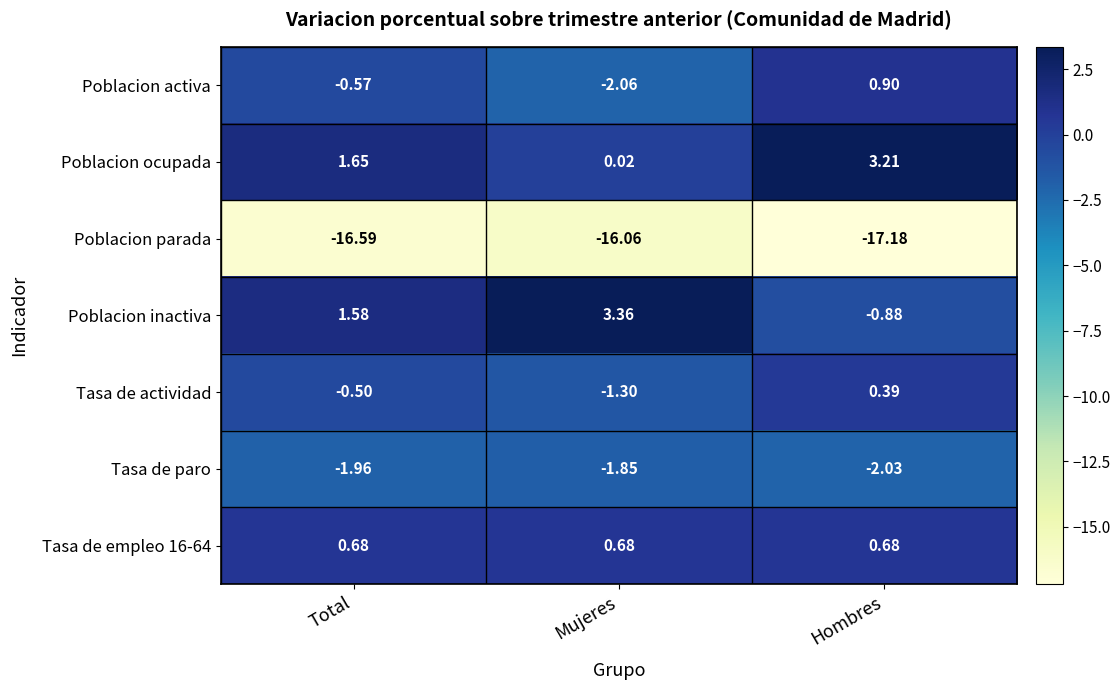

Which category has the lowest value in the Poblacion parada series?

Hombres